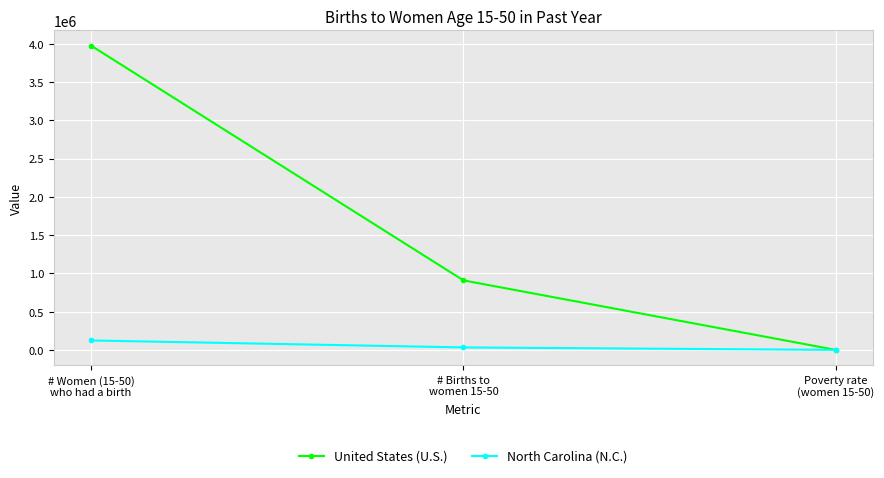

What is the label of the 1st point from the left?

# Women (15-50)
who had a birth